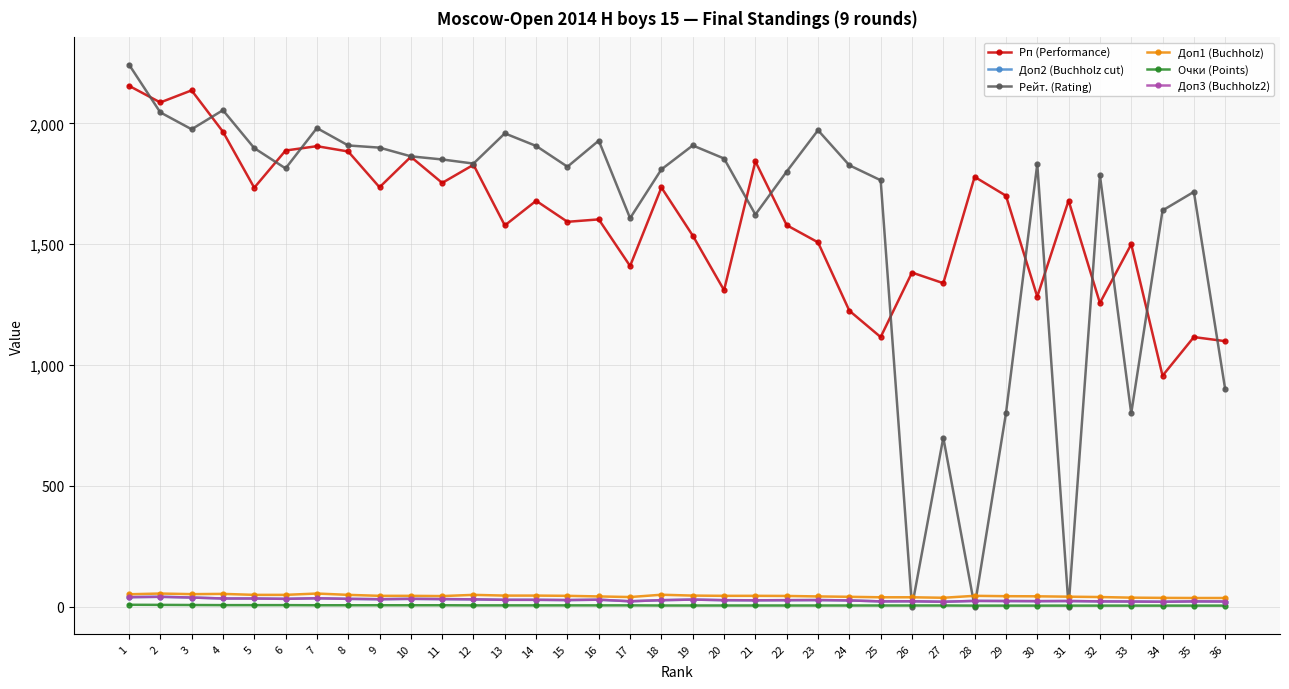

Which series has the widest spread of values?

Рейт. (Rating)